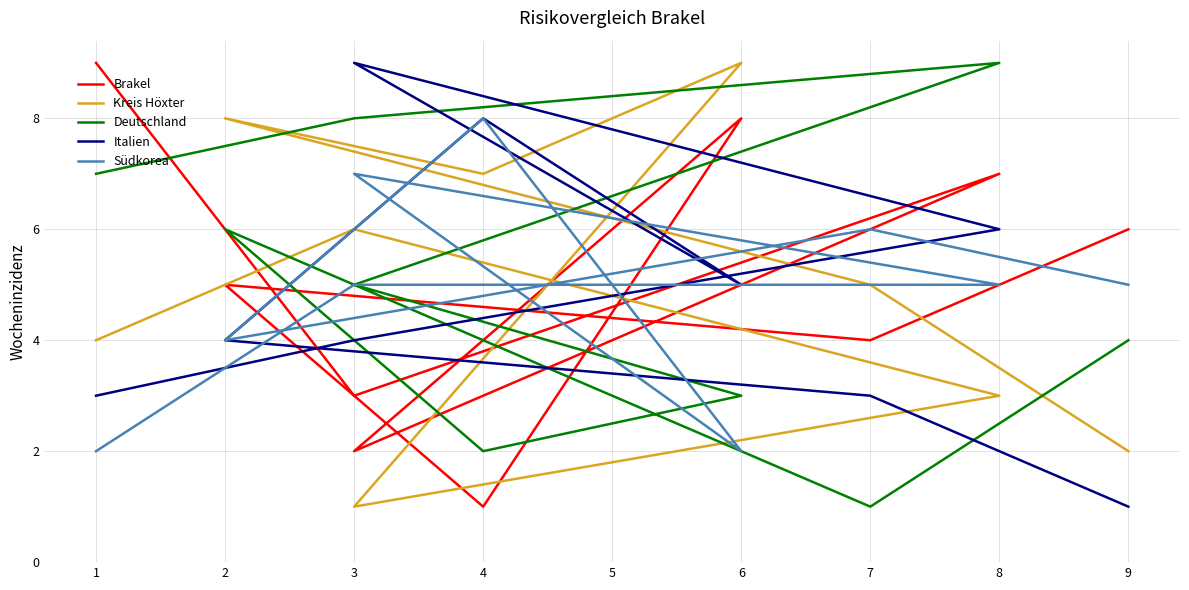

Between 3 and 4, which is larger?

3